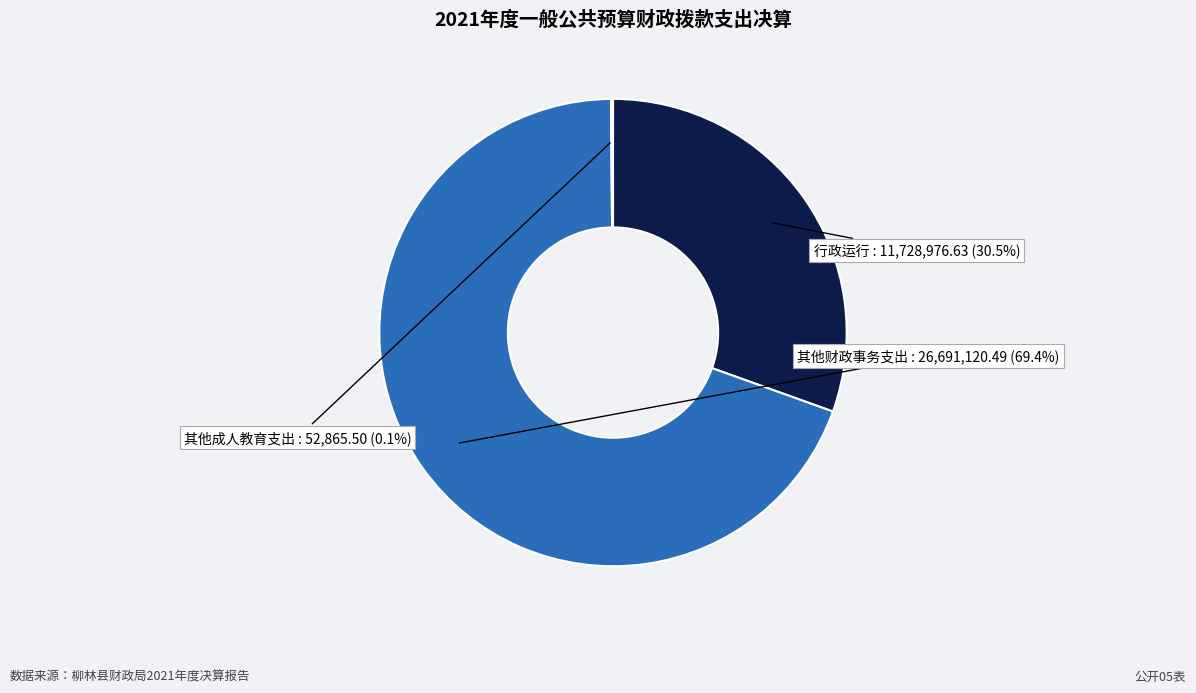

Count the number of slices in the pie.

3